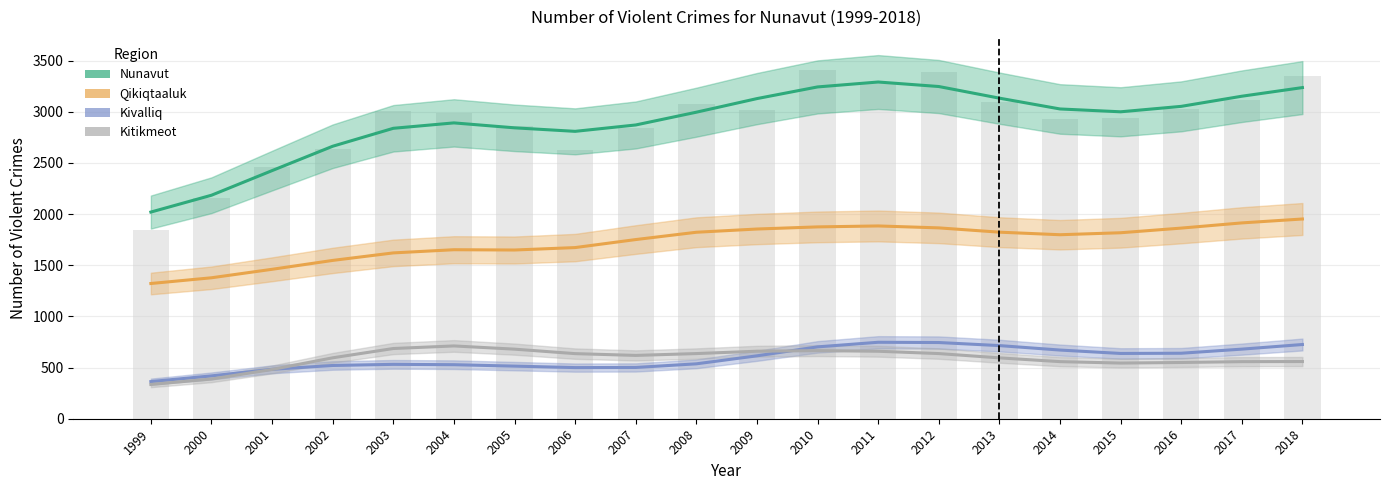

How many data points in Nunavut are above 3012?

9